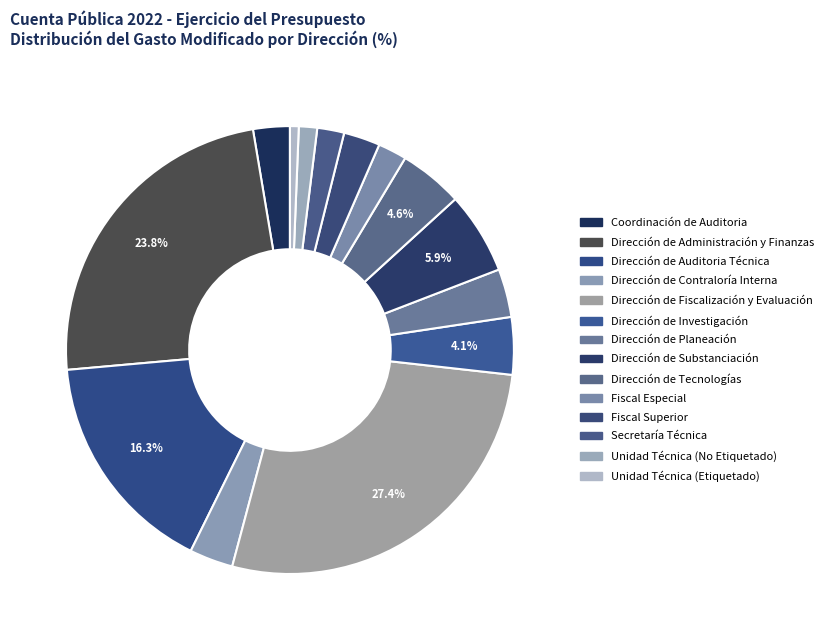

Is it true that Dirección de Contraloría Interna is 3% of the pie?

True